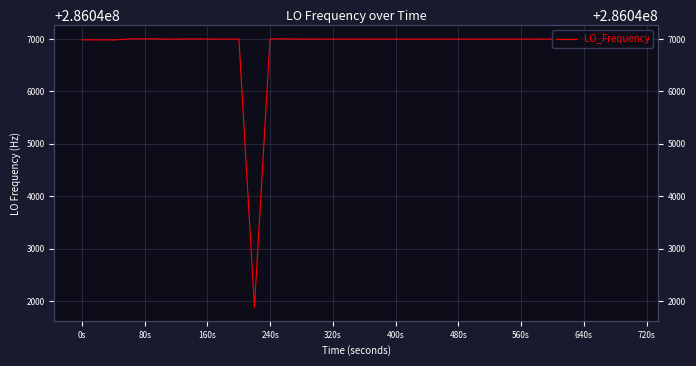

True or false: the data shows 387018064.7 at 640s.

False